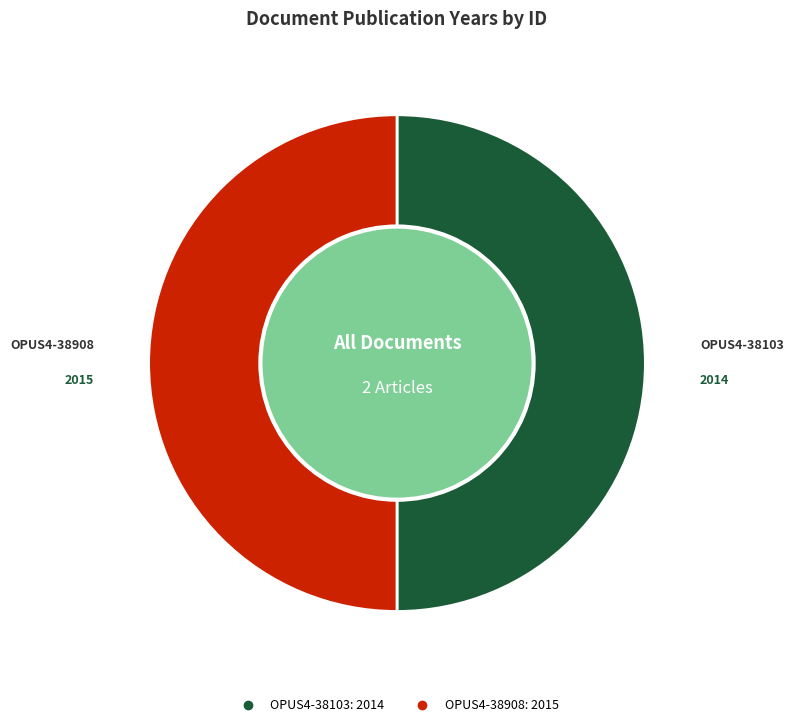

How many slices are in this pie chart?

2